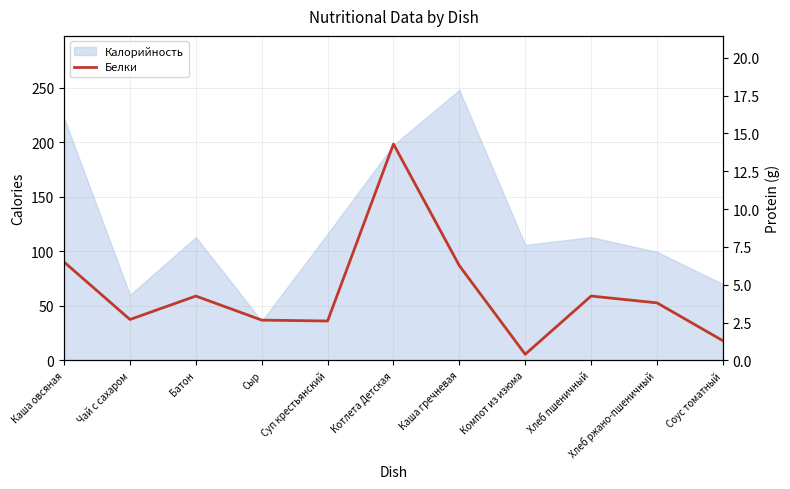

The value at Хлеб пшеничный is 7.3. True or false?

False